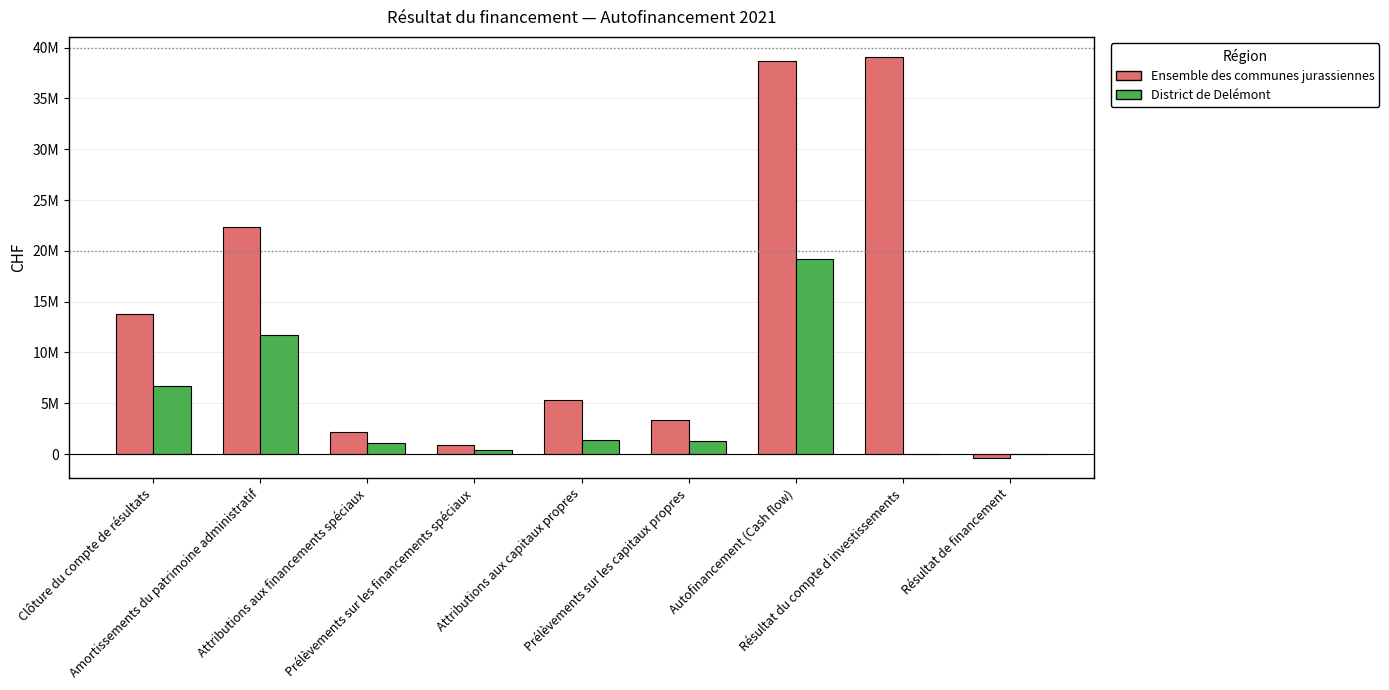

What is the value of the District de Delémont bar at the 7th from the left?

19218777.8